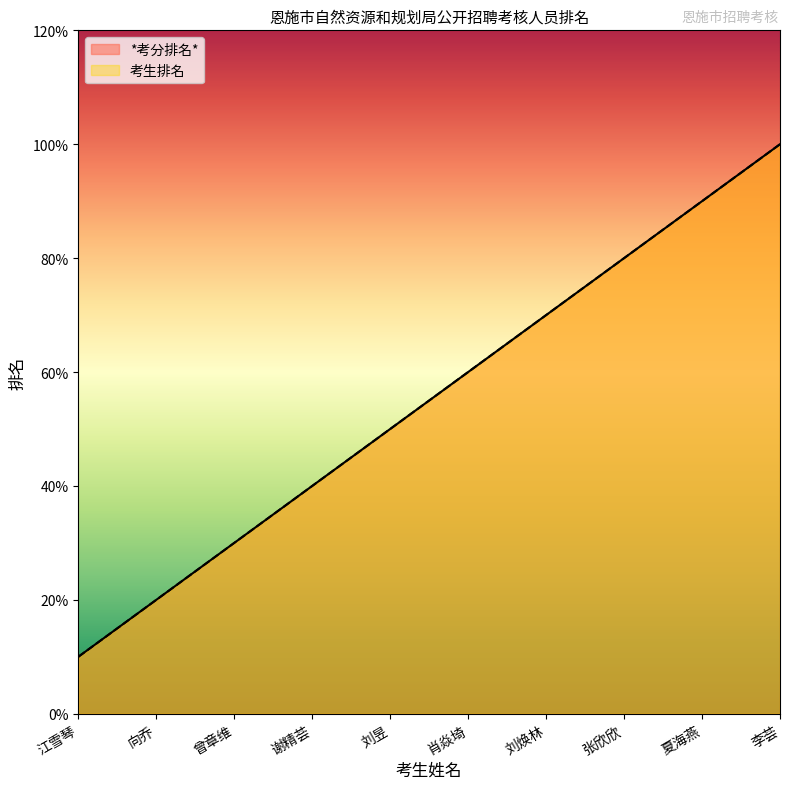

Count the *考分排名* values in the range 3 to 8.

6